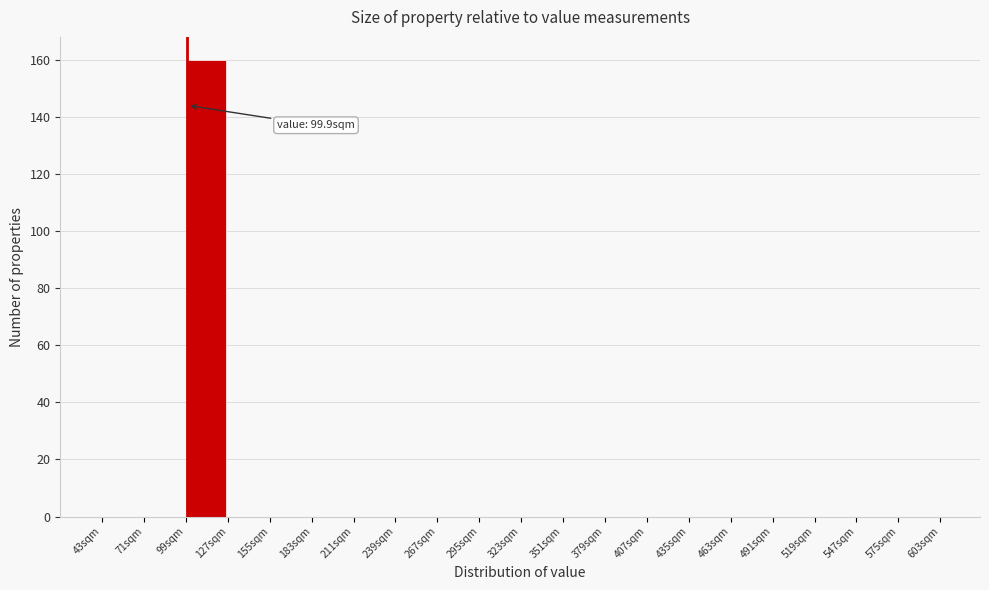

Over which range of the x-axis is the bar tallest?

99 to 127